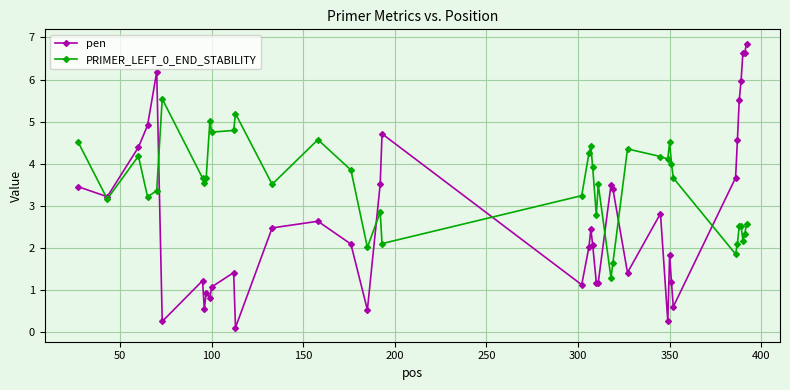

Which series has the largest total across all categories?

PRIMER_LEFT_0_END_STABILITY